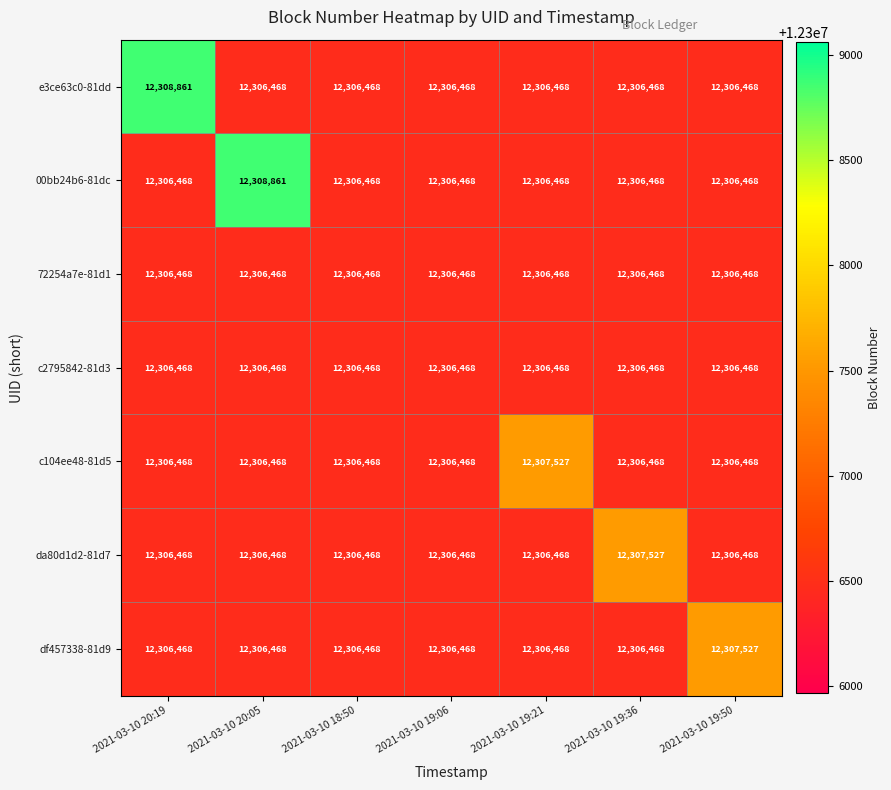

Is it true that e3ce63c0-81dd equals 12306468 at 2021-03-10 18:50?

True